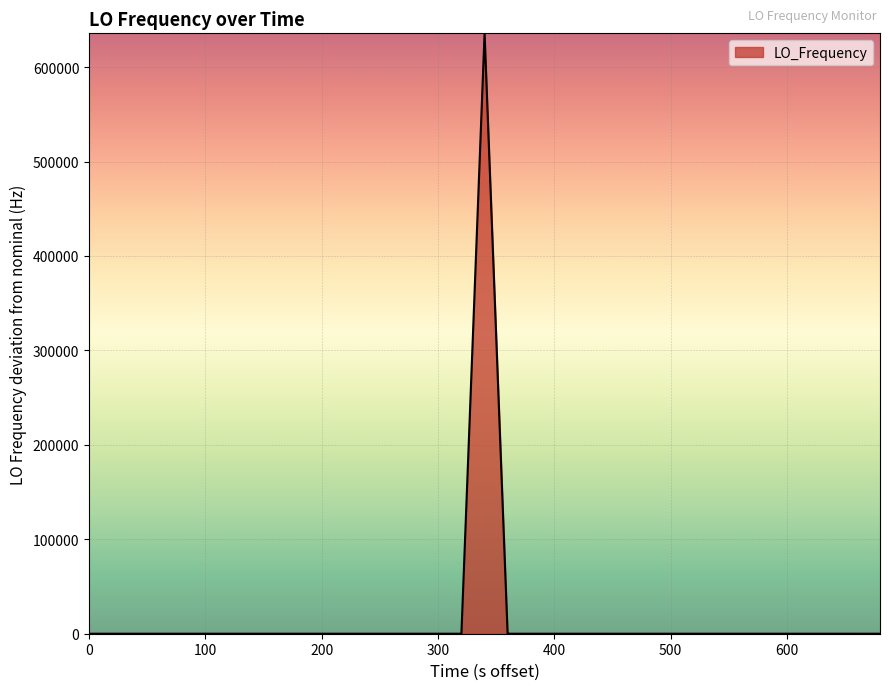

Reading left to right, extract all data points from this chart.

0.7	0.1	0.1	2.6	2.8	0.3	2.8	1.9	0.1	2.0	2.4	0.1	2.5	0.4	0.4	0.6	0.4	0.2	0.3	635706.4	-3.0	-3.0	-0.9	-1.7	-0.5	-2.5	-2.6	-2.6	-2.3	-3.5	0.9	0.2	-1.9	0.9	0.9	-0.1	1.0	0.7	-1.7	-3.5